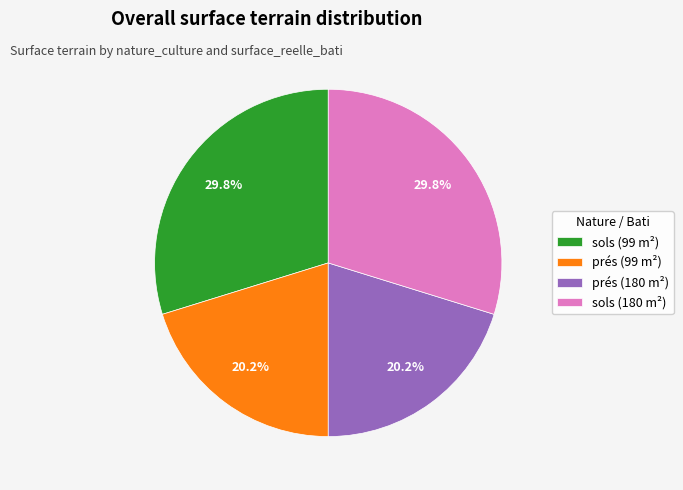

Is there any slice that represents more than half of the pie?

No